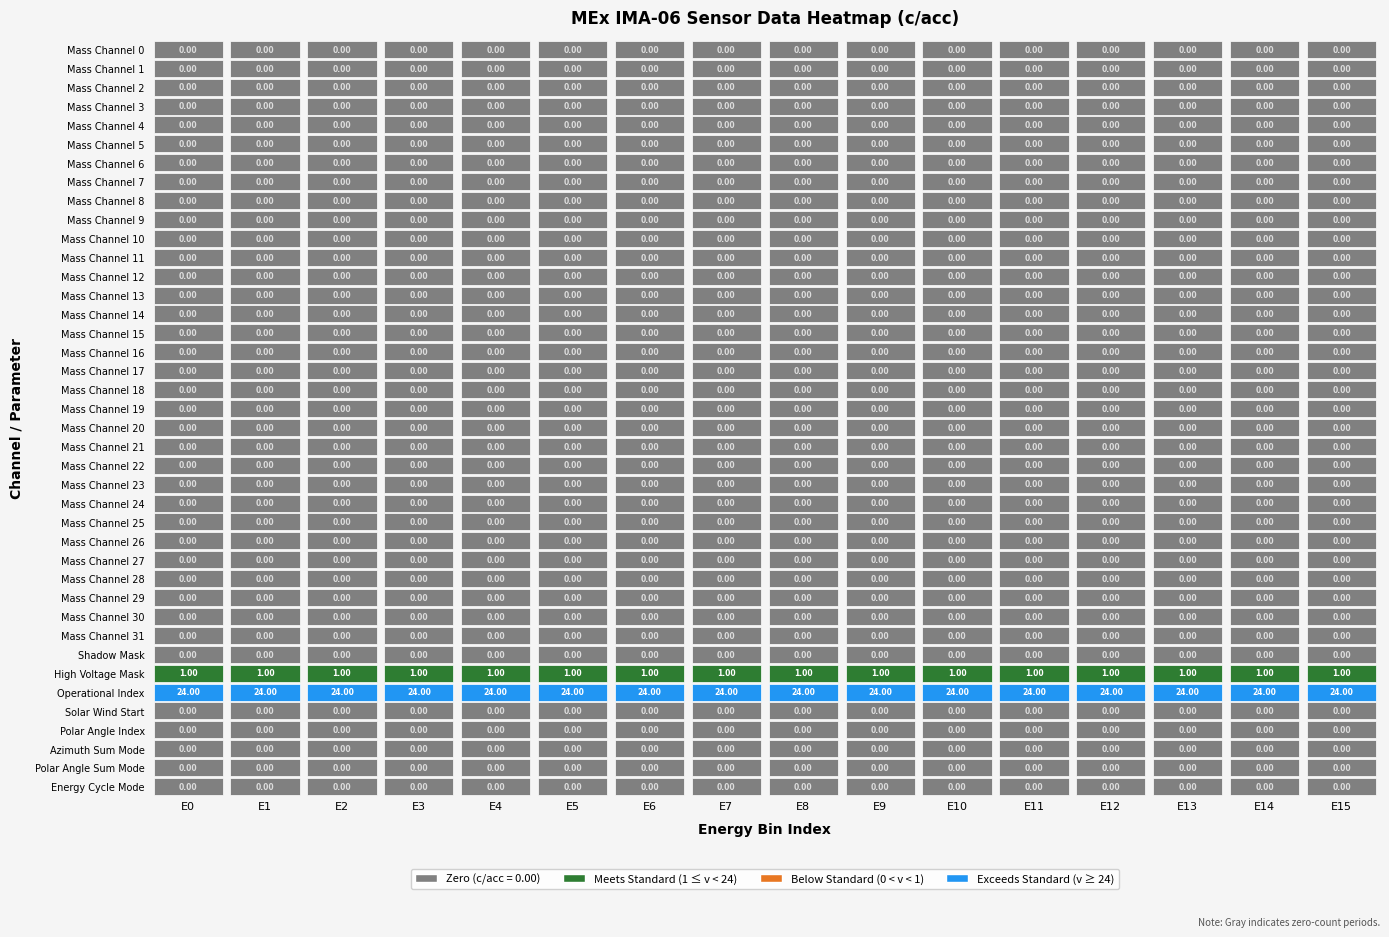

Reading right to left, extract all data points from this chart.

Mass Channel 0: 15=0	14=0	13=0	12=0	11=0	10=0	9=0	8=0	7=0	6=0	5=0	4=0	3=0	2=0	1=0	0=0
Mass Channel 1: 15=0	14=0	13=0	12=0	11=0	10=0	9=0	8=0	7=0	6=0	5=0	4=0	3=0	2=0	1=0	0=0
Mass Channel 2: 15=0	14=0	13=0	12=0	11=0	10=0	9=0	8=0	7=0	6=0	5=0	4=0	3=0	2=0	1=0	0=0
Mass Channel 3: 15=0	14=0	13=0	12=0	11=0	10=0	9=0	8=0	7=0	6=0	5=0	4=0	3=0	2=0	1=0	0=0
Mass Channel 4: 15=0	14=0	13=0	12=0	11=0	10=0	9=0	8=0	7=0	6=0	5=0	4=0	3=0	2=0	1=0	0=0
Mass Channel 5: 15=0	14=0	13=0	12=0	11=0	10=0	9=0	8=0	7=0	6=0	5=0	4=0	3=0	2=0	1=0	0=0
Mass Channel 6: 15=0	14=0	13=0	12=0	11=0	10=0	9=0	8=0	7=0	6=0	5=0	4=0	3=0	2=0	1=0	0=0
Mass Channel 7: 15=0	14=0	13=0	12=0	11=0	10=0	9=0	8=0	7=0	6=0	5=0	4=0	3=0	2=0	1=0	0=0
Mass Channel 8: 15=0	14=0	13=0	12=0	11=0	10=0	9=0	8=0	7=0	6=0	5=0	4=0	3=0	2=0	1=0	0=0
Mass Channel 9: 15=0	14=0	13=0	12=0	11=0	10=0	9=0	8=0	7=0	6=0	5=0	4=0	3=0	2=0	1=0	0=0
Mass Channel 10: 15=0	14=0	13=0	12=0	11=0	10=0	9=0	8=0	7=0	6=0	5=0	4=0	3=0	2=0	1=0	0=0
Mass Channel 11: 15=0	14=0	13=0	12=0	11=0	10=0	9=0	8=0	7=0	6=0	5=0	4=0	3=0	2=0	1=0	0=0
Mass Channel 12: 15=0	14=0	13=0	12=0	11=0	10=0	9=0	8=0	7=0	6=0	5=0	4=0	3=0	2=0	1=0	0=0
Mass Channel 13: 15=0	14=0	13=0	12=0	11=0	10=0	9=0	8=0	7=0	6=0	5=0	4=0	3=0	2=0	1=0	0=0
Mass Channel 14: 15=0	14=0	13=0	12=0	11=0	10=0	9=0	8=0	7=0	6=0	5=0	4=0	3=0	2=0	1=0	0=0
Mass Channel 15: 15=0	14=0	13=0	12=0	11=0	10=0	9=0	8=0	7=0	6=0	5=0	4=0	3=0	2=0	1=0	0=0
Mass Channel 16: 15=0	14=0	13=0	12=0	11=0	10=0	9=0	8=0	7=0	6=0	5=0	4=0	3=0	2=0	1=0	0=0
Mass Channel 17: 15=0	14=0	13=0	12=0	11=0	10=0	9=0	8=0	7=0	6=0	5=0	4=0	3=0	2=0	1=0	0=0
Mass Channel 18: 15=0	14=0	13=0	12=0	11=0	10=0	9=0	8=0	7=0	6=0	5=0	4=0	3=0	2=0	1=0	0=0
Mass Channel 19: 15=0	14=0	13=0	12=0	11=0	10=0	9=0	8=0	7=0	6=0	5=0	4=0	3=0	2=0	1=0	0=0
Mass Channel 20: 15=0	14=0	13=0	12=0	11=0	10=0	9=0	8=0	7=0	6=0	5=0	4=0	3=0	2=0	1=0	0=0
Mass Channel 21: 15=0	14=0	13=0	12=0	11=0	10=0	9=0	8=0	7=0	6=0	5=0	4=0	3=0	2=0	1=0	0=0
Mass Channel 22: 15=0	14=0	13=0	12=0	11=0	10=0	9=0	8=0	7=0	6=0	5=0	4=0	3=0	2=0	1=0	0=0
Mass Channel 23: 15=0	14=0	13=0	12=0	11=0	10=0	9=0	8=0	7=0	6=0	5=0	4=0	3=0	2=0	1=0	0=0
Mass Channel 24: 15=0	14=0	13=0	12=0	11=0	10=0	9=0	8=0	7=0	6=0	5=0	4=0	3=0	2=0	1=0	0=0
Mass Channel 25: 15=0	14=0	13=0	12=0	11=0	10=0	9=0	8=0	7=0	6=0	5=0	4=0	3=0	2=0	1=0	0=0
Mass Channel 26: 15=0	14=0	13=0	12=0	11=0	10=0	9=0	8=0	7=0	6=0	5=0	4=0	3=0	2=0	1=0	0=0
Mass Channel 27: 15=0	14=0	13=0	12=0	11=0	10=0	9=0	8=0	7=0	6=0	5=0	4=0	3=0	2=0	1=0	0=0
Mass Channel 28: 15=0	14=0	13=0	12=0	11=0	10=0	9=0	8=0	7=0	6=0	5=0	4=0	3=0	2=0	1=0	0=0
Mass Channel 29: 15=0	14=0	13=0	12=0	11=0	10=0	9=0	8=0	7=0	6=0	5=0	4=0	3=0	2=0	1=0	0=0
Mass Channel 30: 15=0	14=0	13=0	12=0	11=0	10=0	9=0	8=0	7=0	6=0	5=0	4=0	3=0	2=0	1=0	0=0
Mass Channel 31: 15=0	14=0	13=0	12=0	11=0	10=0	9=0	8=0	7=0	6=0	5=0	4=0	3=0	2=0	1=0	0=0
Shadow Mask: 15=0	14=0	13=0	12=0	11=0	10=0	9=0	8=0	7=0	6=0	5=0	4=0	3=0	2=0	1=0	0=0
High Voltage Mask: 15=1	14=1	13=1	12=1	11=1	10=1	9=1	8=1	7=1	6=1	5=1	4=1	3=1	2=1	1=1	0=1
Operational Index: 15=24	14=24	13=24	12=24	11=24	10=24	9=24	8=24	7=24	6=24	5=24	4=24	3=24	2=24	1=24	0=24
Solar Wind Start: 15=0	14=0	13=0	12=0	11=0	10=0	9=0	8=0	7=0	6=0	5=0	4=0	3=0	2=0	1=0	0=0
Polar Angle Index: 15=0	14=0	13=0	12=0	11=0	10=0	9=0	8=0	7=0	6=0	5=0	4=0	3=0	2=0	1=0	0=0
Azimuth Sum Mode: 15=0	14=0	13=0	12=0	11=0	10=0	9=0	8=0	7=0	6=0	5=0	4=0	3=0	2=0	1=0	0=0
Polar Angle Sum Mode: 15=0	14=0	13=0	12=0	11=0	10=0	9=0	8=0	7=0	6=0	5=0	4=0	3=0	2=0	1=0	0=0
Energy Cycle Mode: 15=0	14=0	13=0	12=0	11=0	10=0	9=0	8=0	7=0	6=0	5=0	4=0	3=0	2=0	1=0	0=0